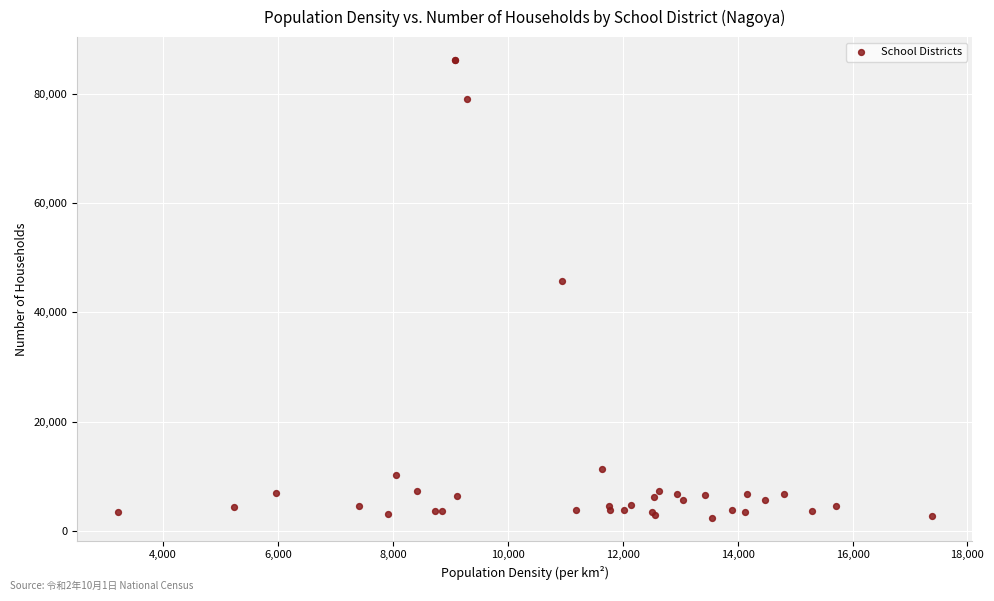

What Y value in the scatter plot is closest to 44316?

45762